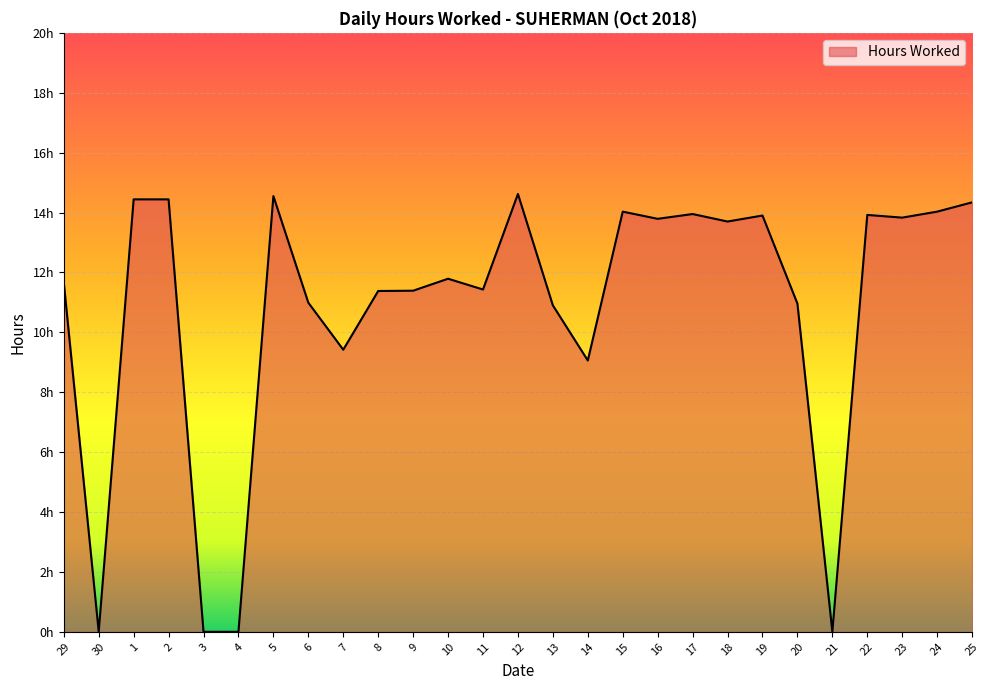

At which label is the value closest to 7?

14